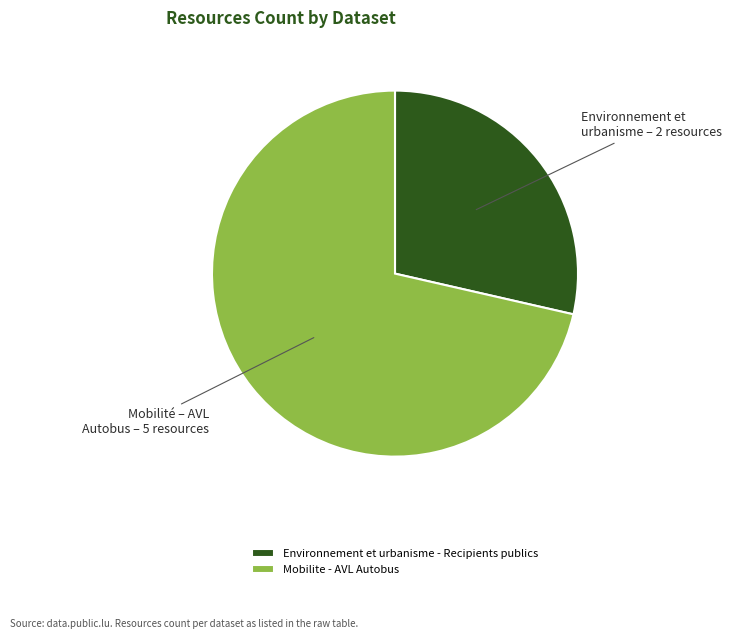

Which slice represents more than half of the pie?

Mobilite - AVL Autobus